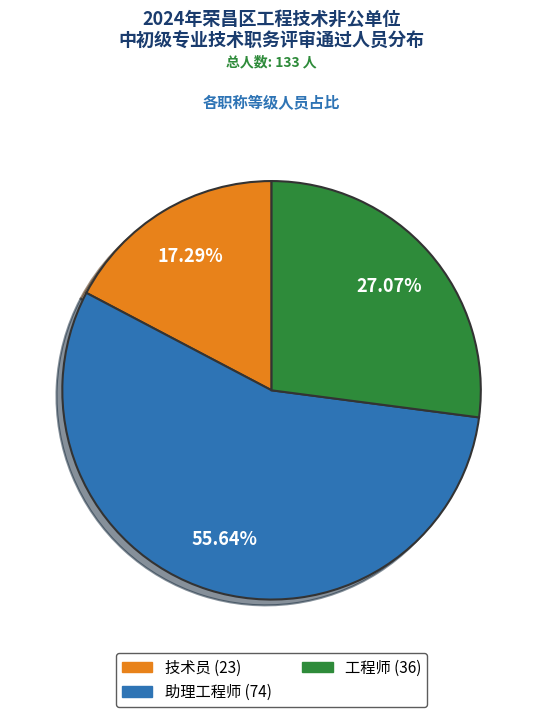

What is the majority slice?

助理工程师